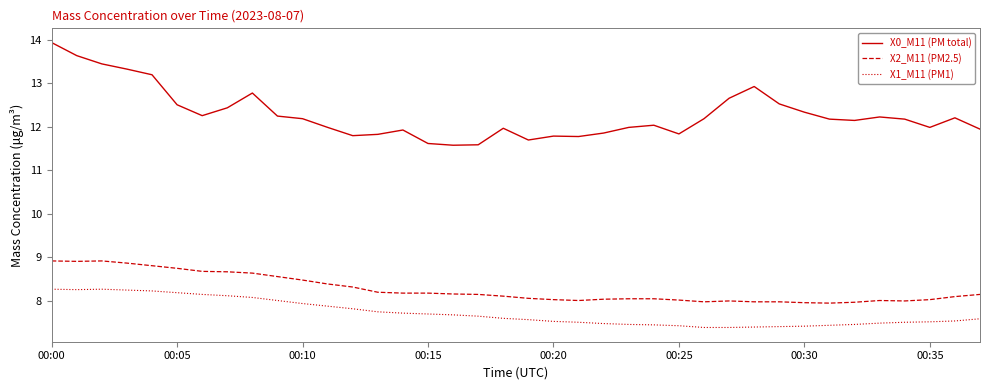

Which series has the widest spread of values?

X0_M11 (PM total)